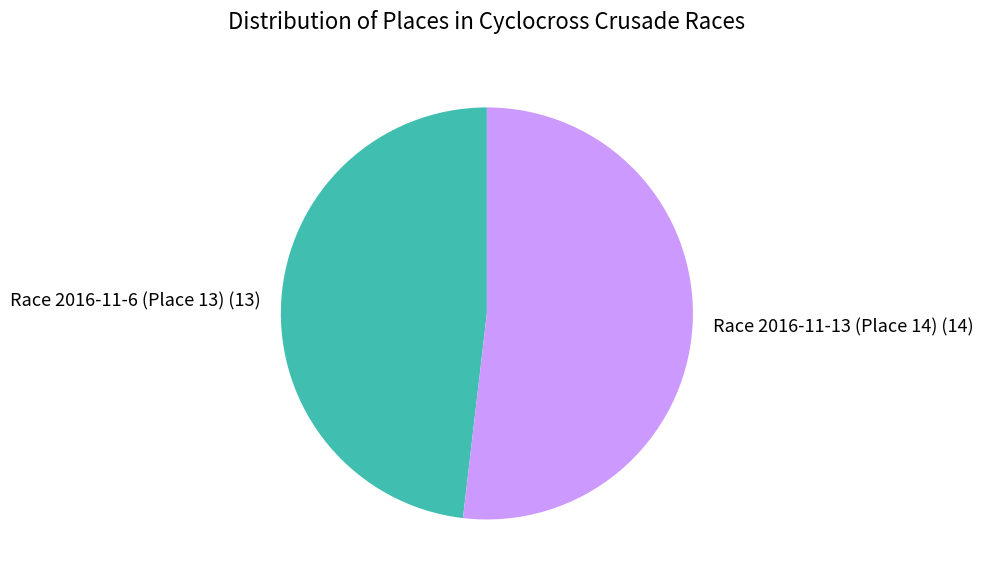

The Race 2016-11-6 (Place 13) (13) slice represents 55% of the pie. True or false?

False